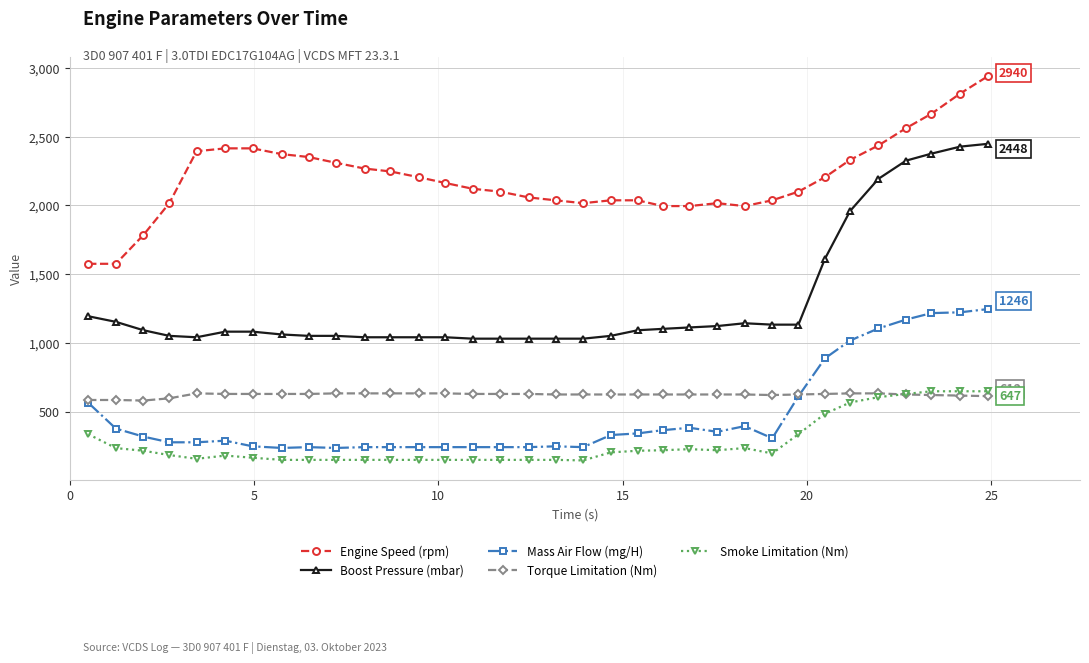

Which series has the largest total across all categories?

Engine Speed (rpm)